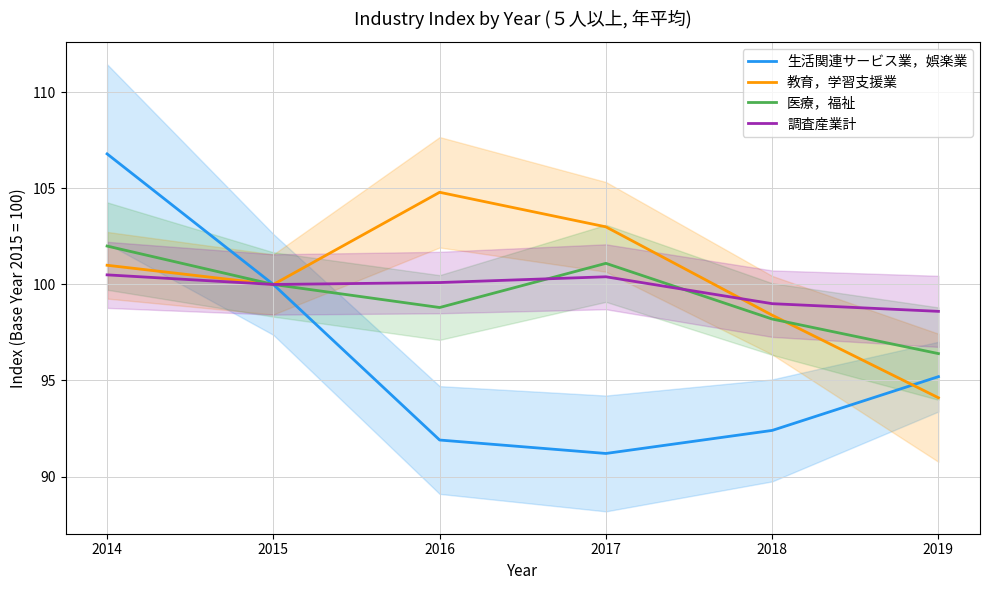

What is the sum of the 教育，学習支援業 values at 2017 and 2018?

201.4